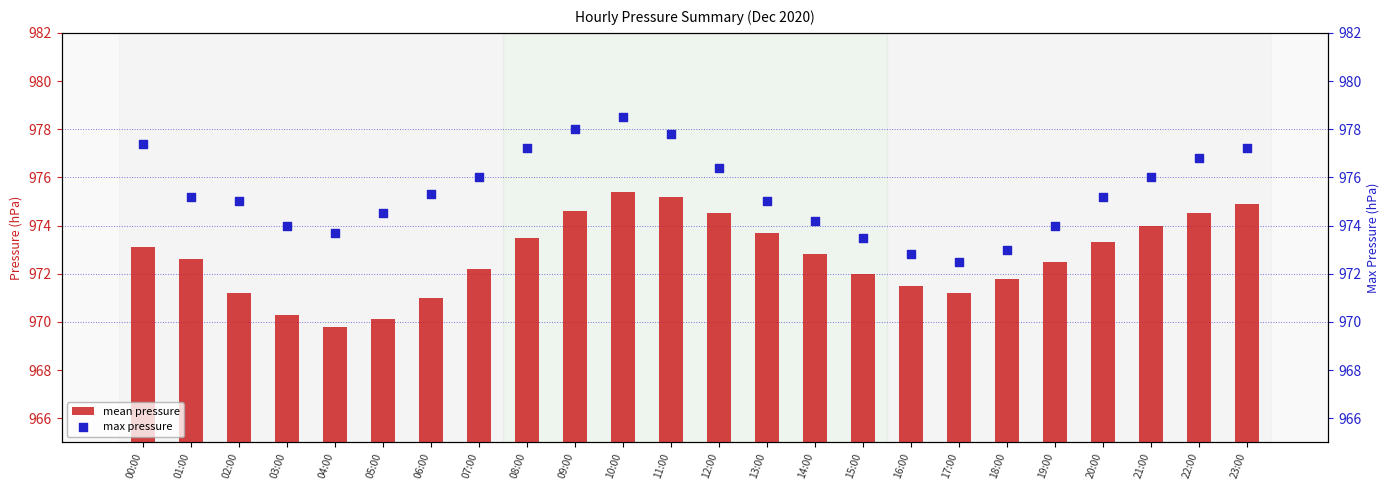

What are all the series names shown in the legend?

mean pressure, max pressure